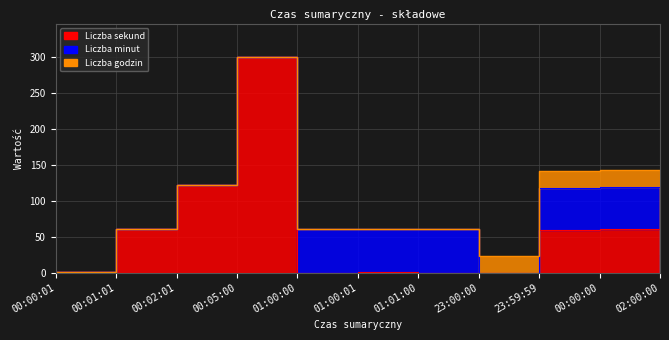

What is the maximum value shown in the chart?

300